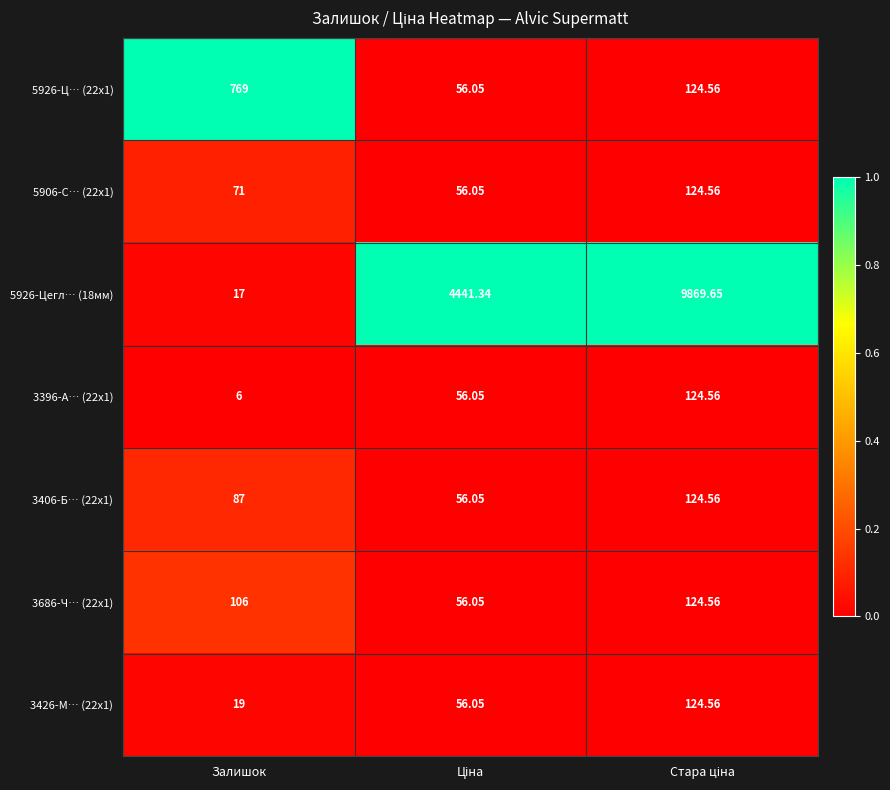

How many distinct data groups are displayed?

7